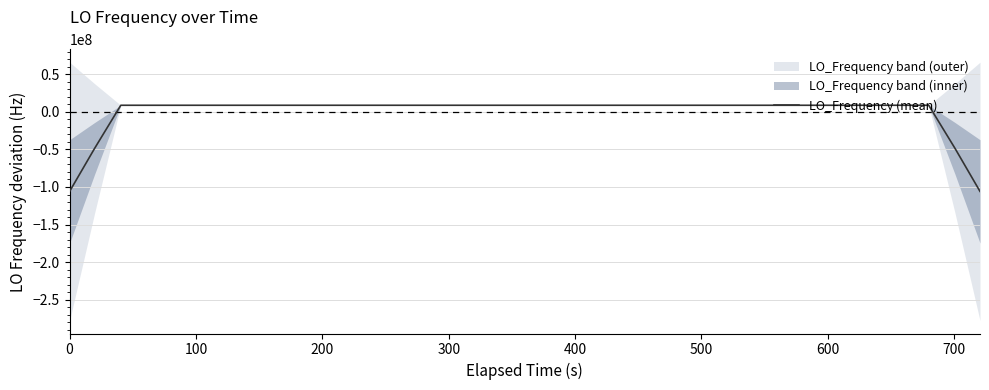

What is the minimum value for LO_Frequency (mean)?

-105837299.0